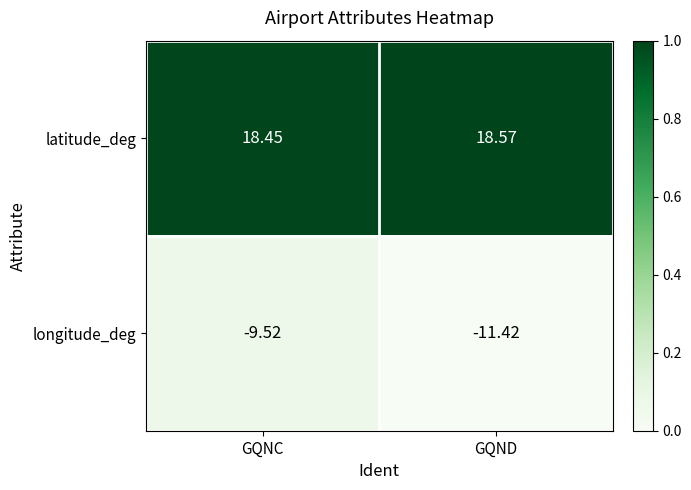

What is the greatest value displayed?

18.6